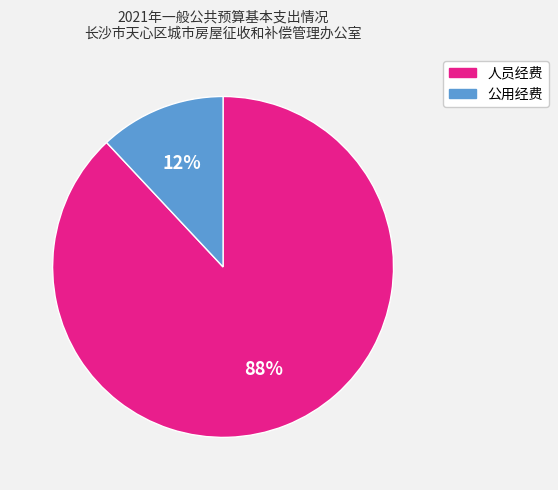

What percentage is the 人员经费 slice, to the nearest percent?

88%